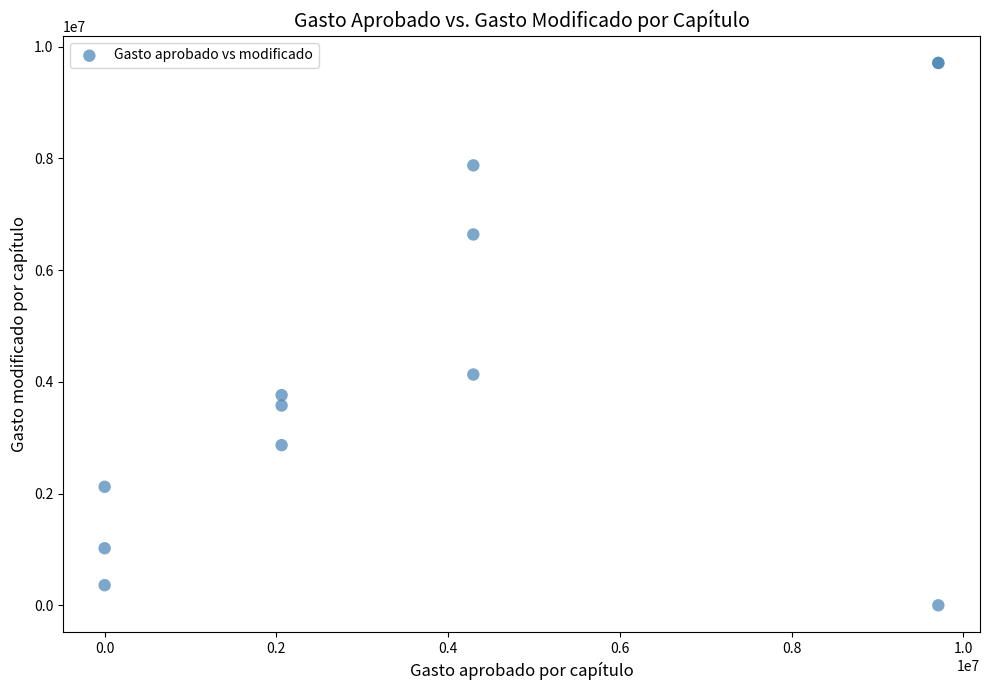

What Y value in the scatter plot is closest to 4854032?

4131108.6